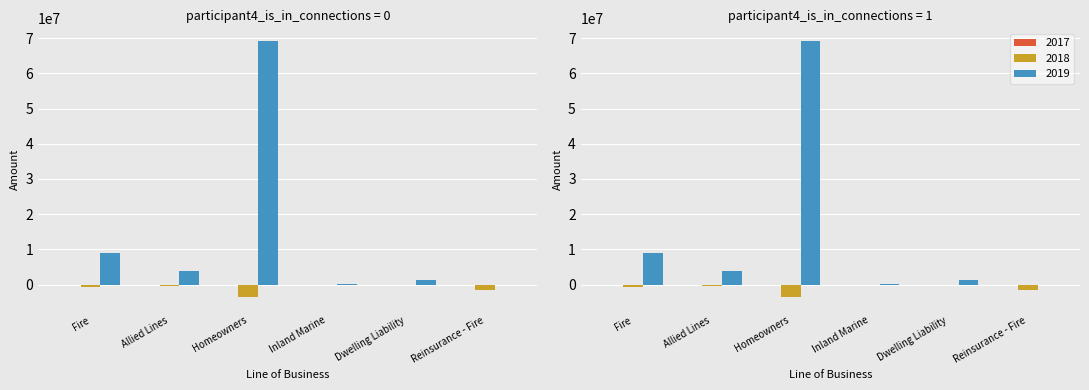

What is the difference between the maximum and second lowest values in the 2019 series?

69031277.0